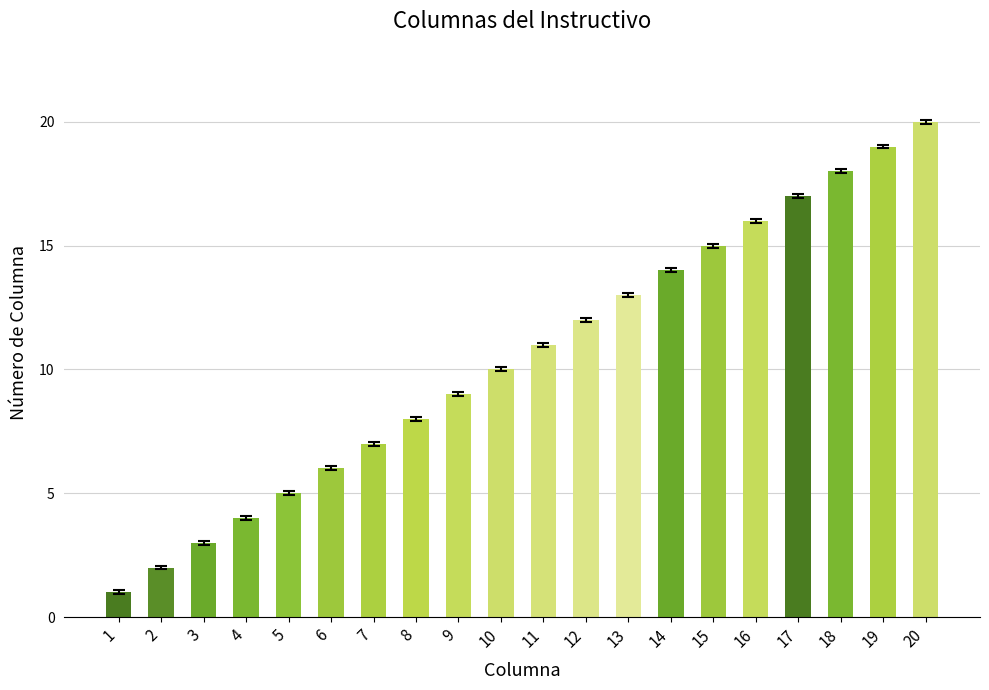

At which category does the chart reach its peak across all series?

20